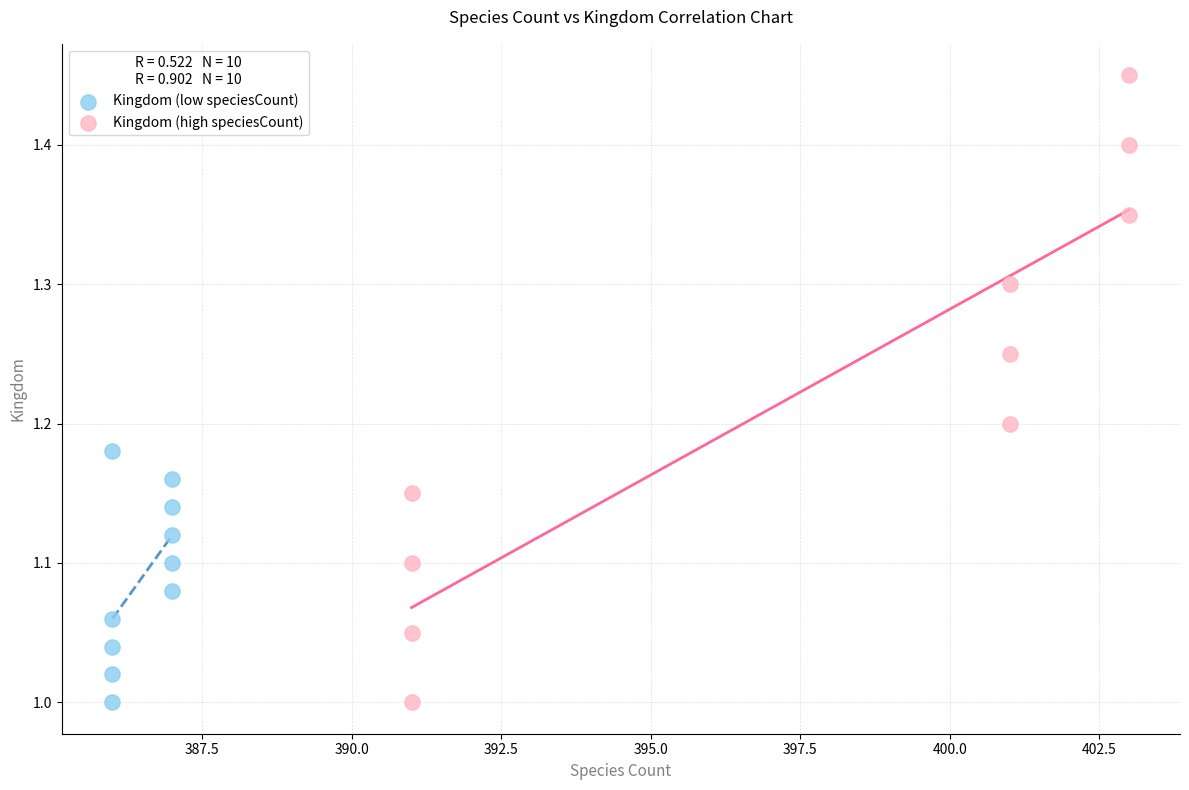

Which series reaches the maximum Y coordinate?

Kingdom (high speciesCount)